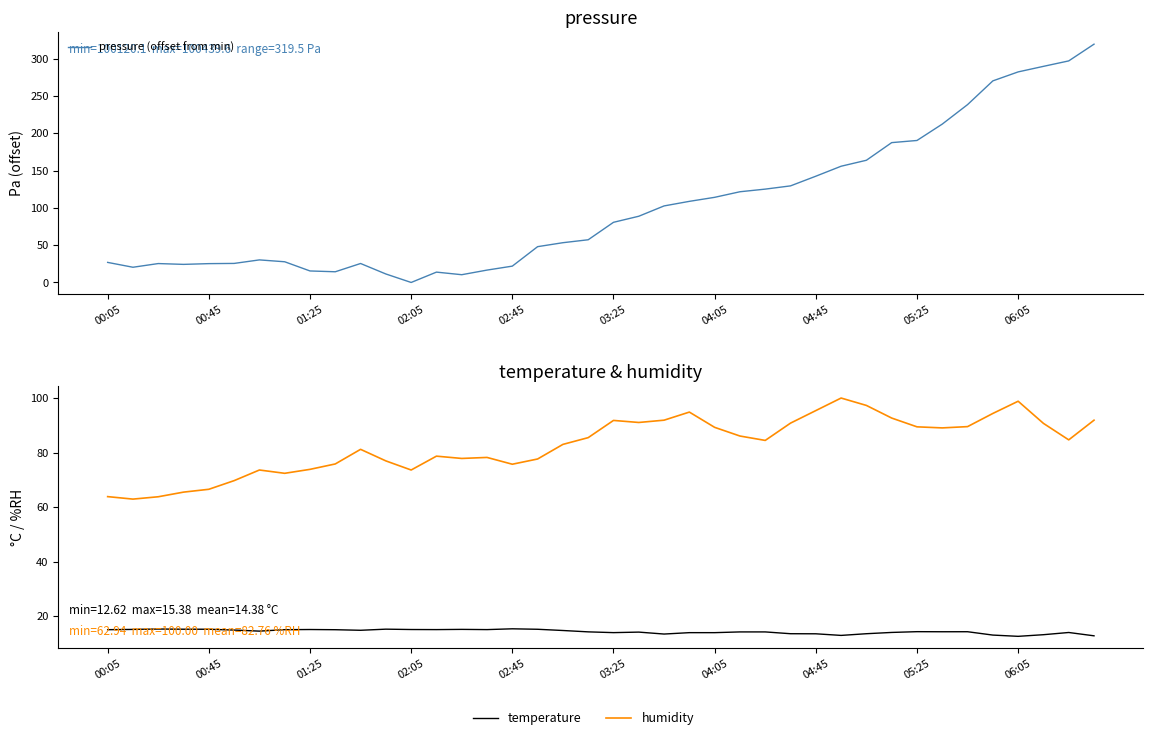

How many lines are shown in the chart?

3